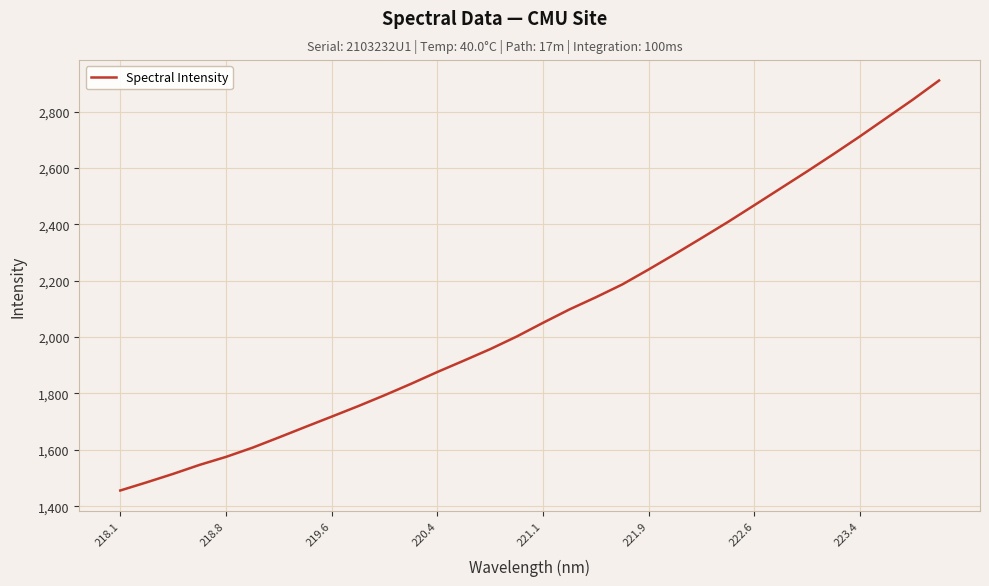

Reading right to left, transcribe all the data shown in this chart.

2910.1	2841.9	2776.9	2711.9	2649.1	2587.7	2527.7	2467.8	2408.3	2351.2	2294.9	2240.0	2186.7	2141.2	2098.1	2050.8	2001.9	1957.3	1916.4	1876.2	1834.1	1793.7	1754.9	1717.8	1681.1	1643.9	1607.4	1574.9	1546.5	1514.6	1484.6	1455.6